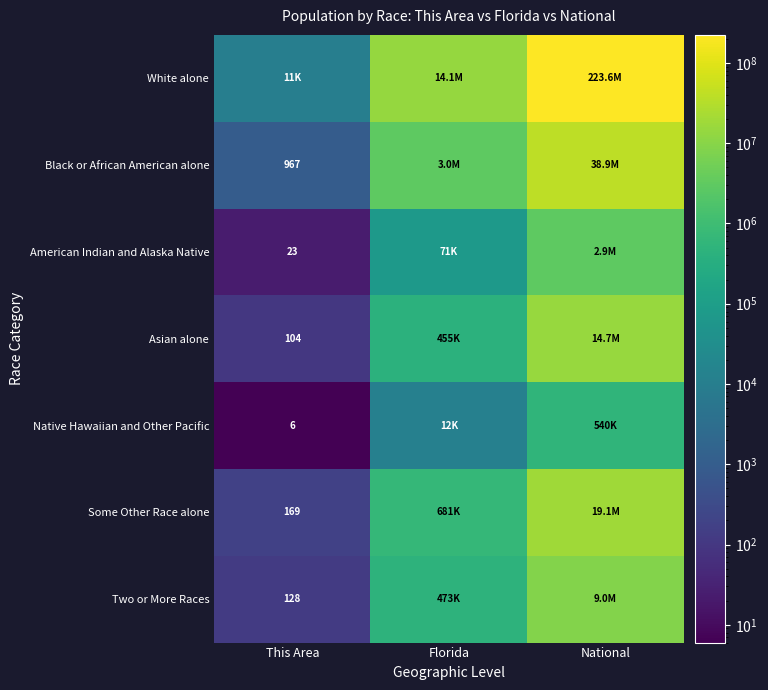

Is it true that Native Hawaiian and Other Pacific equals 6 at This Area?

True